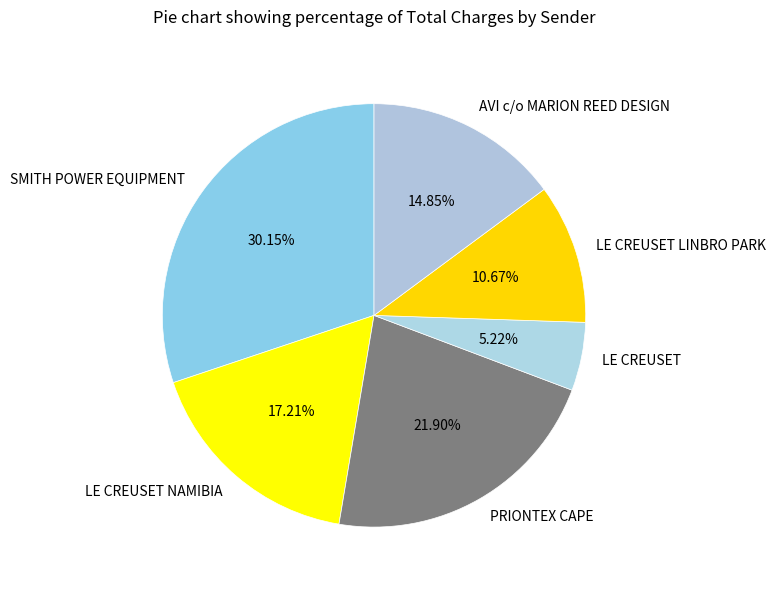

Rank the categories by value from highest to lowest.

SMITH POWER EQUIPMENT, PRIONTEX CAPE, LE CREUSET NAMIBIA, AVI c/o MARION REED DESIGN, LE CREUSET LINBRO PARK, LE CREUSET